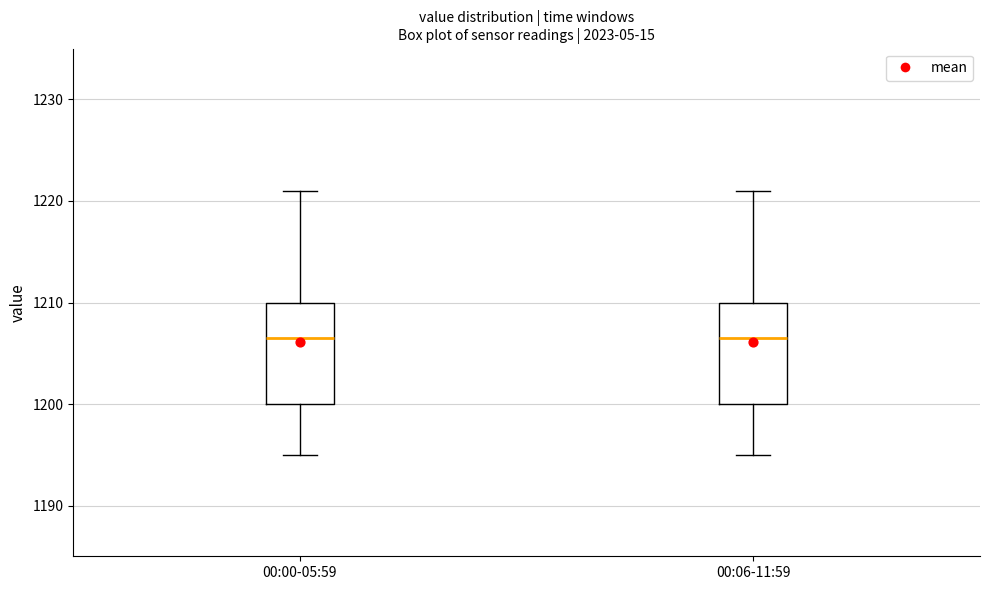

Reading left to right, transcribe this box plot: for each box, give where its median line is, the range the box spans, and where its two whiskers end, as read against the y-axis. The values are not printed on the chart, so give them approximately, as read against the axis.

00:00-05:59: median 1207, box 1200 to 1210, whiskers 1195 to 1221
00:06-11:59: median 1207, box 1200 to 1210, whiskers 1195 to 1221